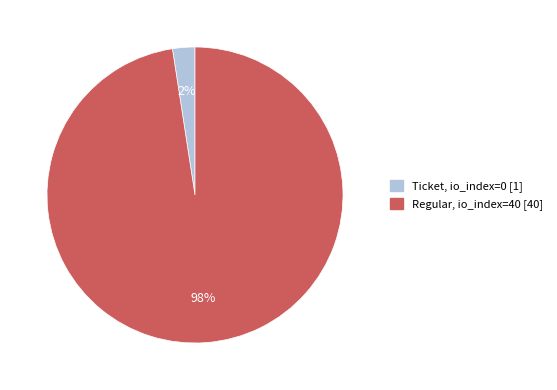

Does any single category account for the majority?

Yes